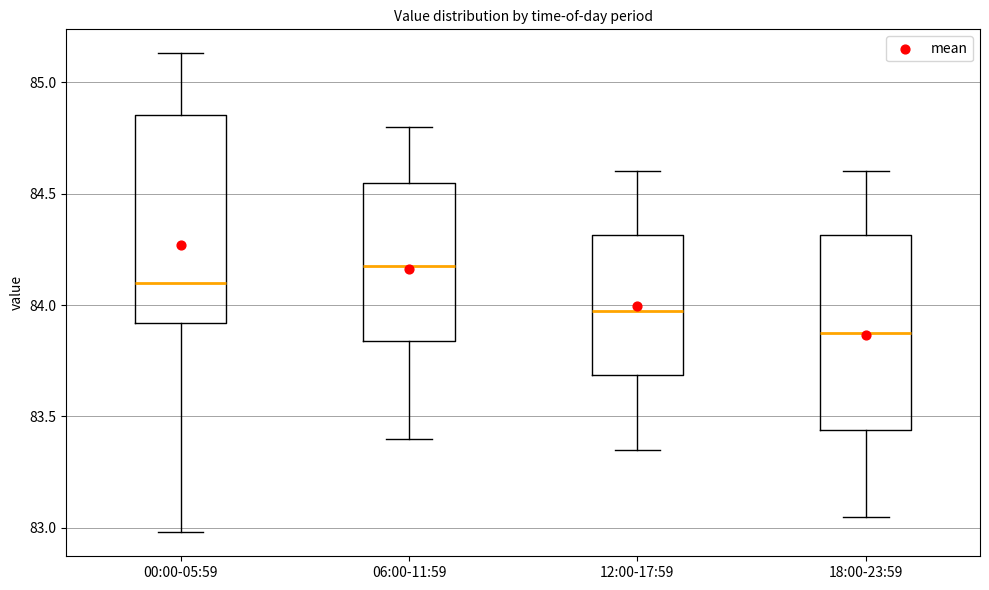

Reading left to right, read every box against the y-axis: the position of its median line, the range the box covers, and the ends of its whiskers. The values are not printed on the chart, so give them approximately, as read against the axis.

00:00-05:59: median 84.10, box 83.90 to 84.85, whiskers 83.00 to 85.15
06:00-11:59: median 84.20, box 83.85 to 84.55, whiskers 83.40 to 84.80
12:00-17:59: median 84.00, box 83.70 to 84.30, whiskers 83.35 to 84.60
18:00-23:59: median 83.90, box 83.45 to 84.30, whiskers 83.05 to 84.60